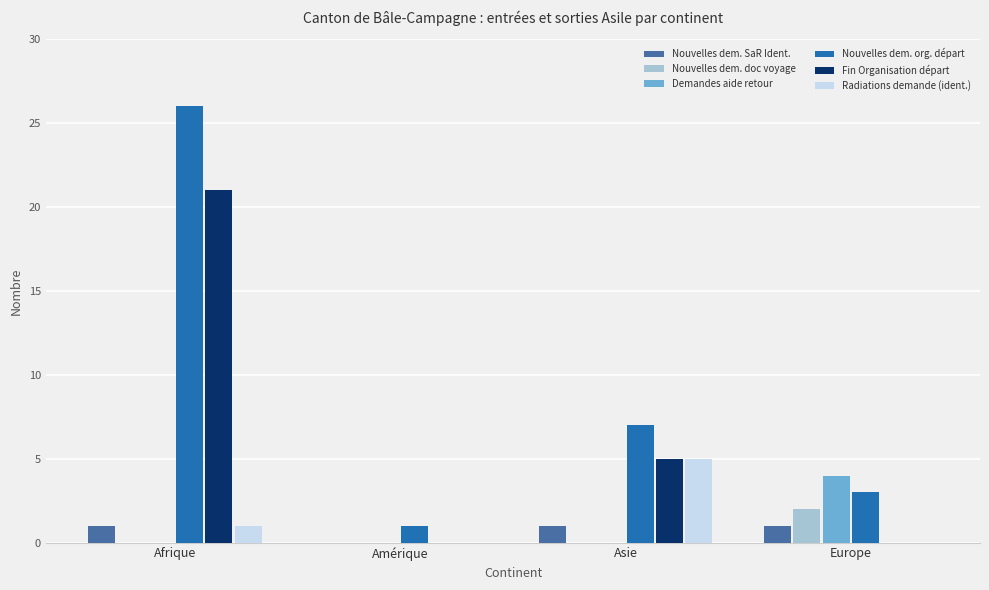

Are the bars horizontal?

No